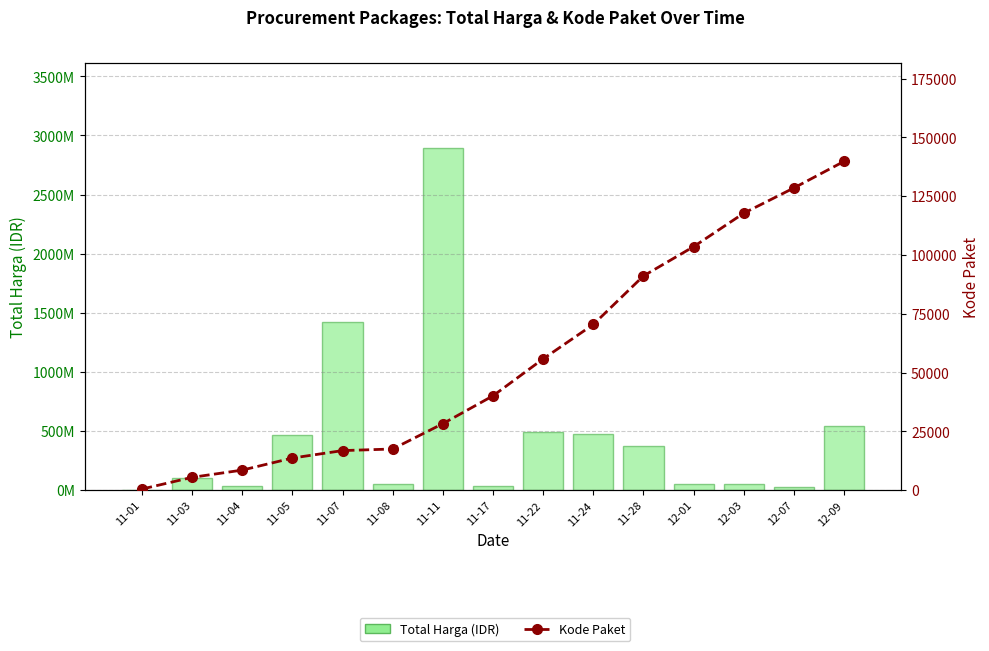

At which category is the sum across all series the highest?

11-11